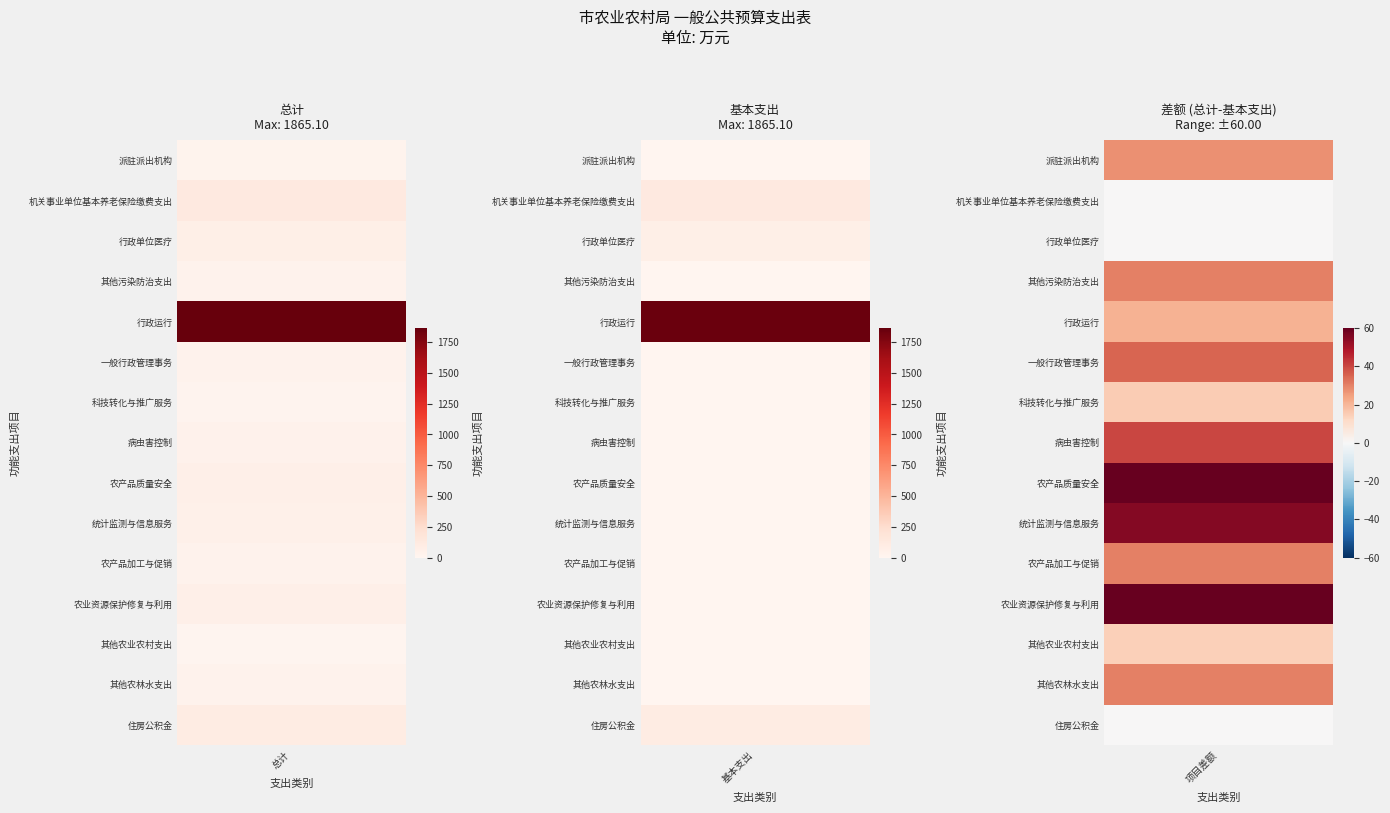

Reading left to right, extract all data points from this chart.

派驻派出机构: 27.6	0.0	27.6
机关事业单位基本养老保险缴费支出: 126.4	126.4	0.0
行政单位医疗: 68.7	68.7	0.0
其他污染防治支出: 30.0	0.0	30.0
行政运行: 1865.1	1844.3	20.8
一般行政管理事务: 35.0	0.0	35.0
科技转化与推广服务: 15.0	0.0	15.0
病虫害控制: 40.0	0.0	40.0
农产品质量安全: 60.0	0.0	60.0
统计监测与信息服务: 55.0	0.0	55.0
农产品加工与促销: 30.0	0.0	30.0
农业资源保护修复与利用: 60.0	0.0	60.0
其他农业农村支出: 14.3	0.0	14.3
其他农林水支出: 30.0	0.0	30.0
住房公积金: 94.8	94.8	0.0